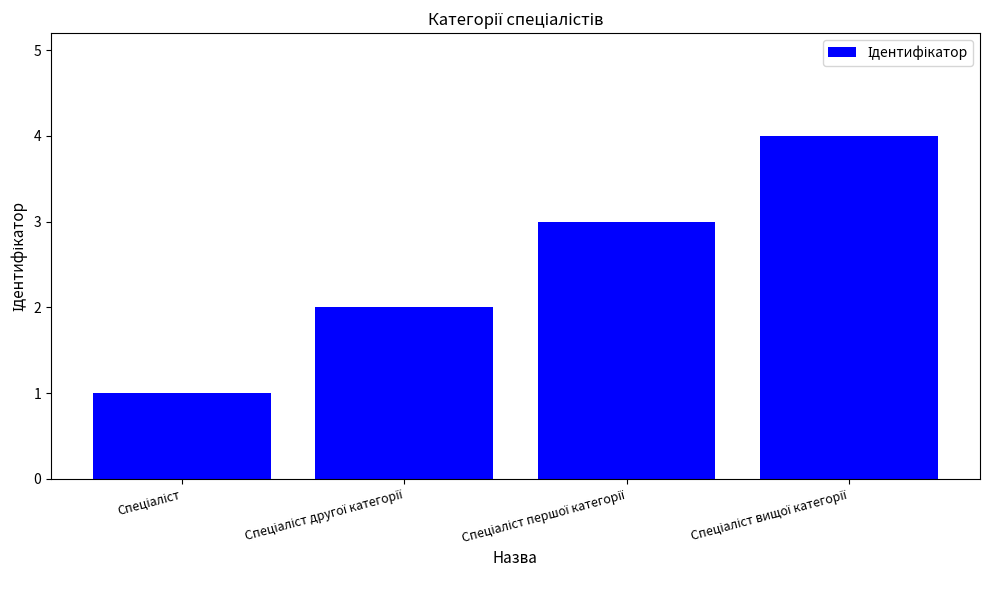

How many values are below 3?

2